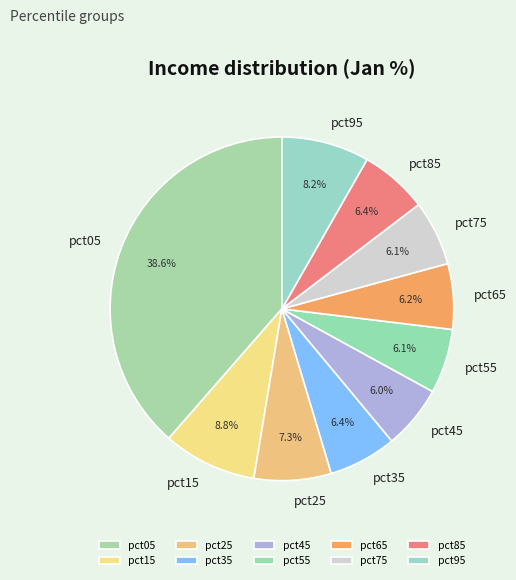

What is the largest slice in the pie chart?

pct05